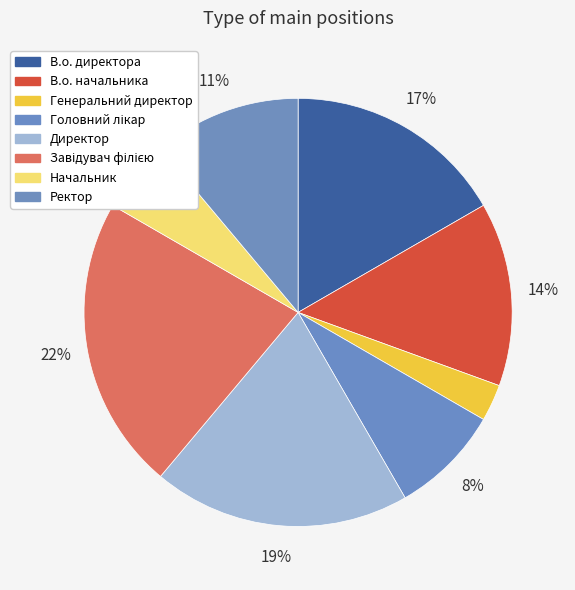

What portion of the pie excludes Начальник?

94.4%